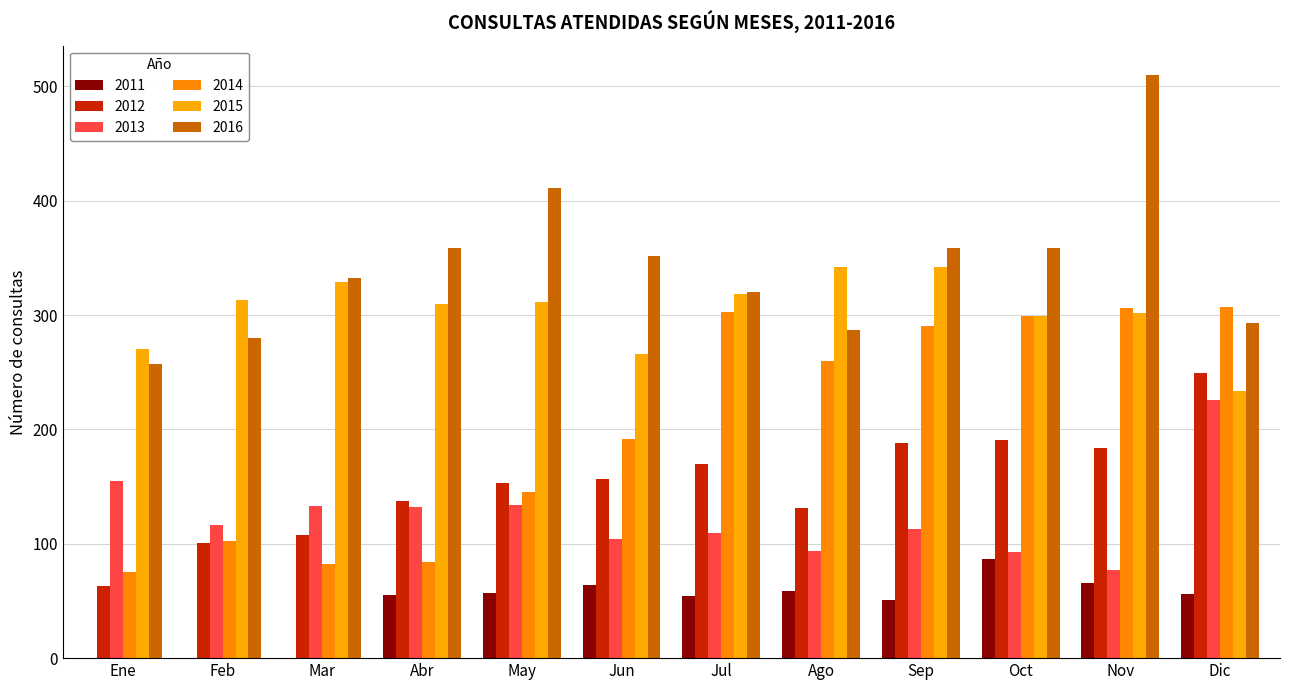

How many groups of bars are there?

12